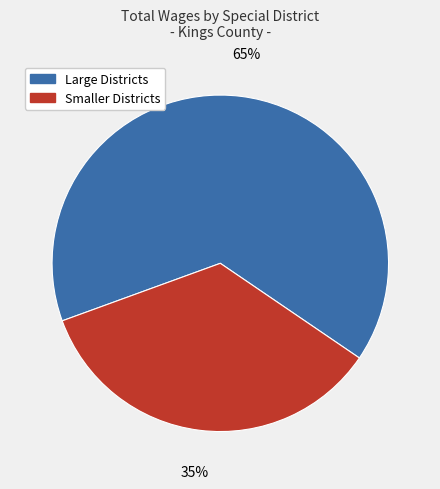

What is the ratio of the value at Large Districts to the value at Smaller Districts?

1.9